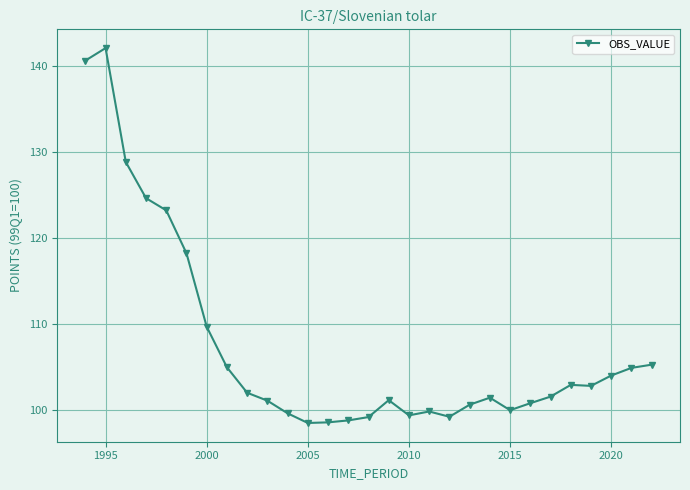

What is the value of the 1st point from the left?

140.7